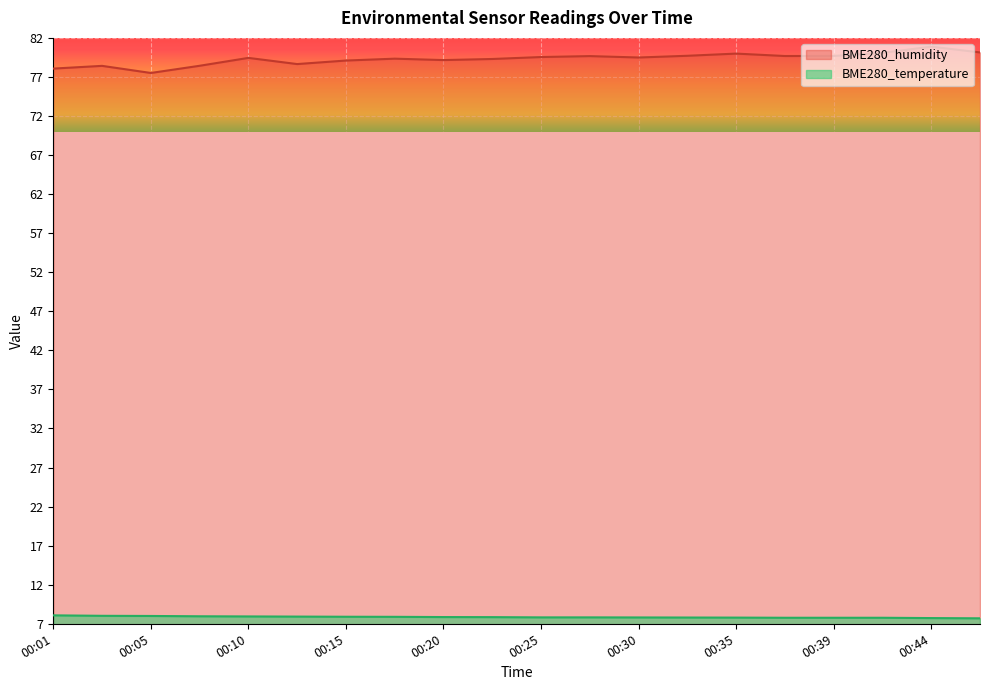

How many values in the BME280_humidity series exceed 79?

15